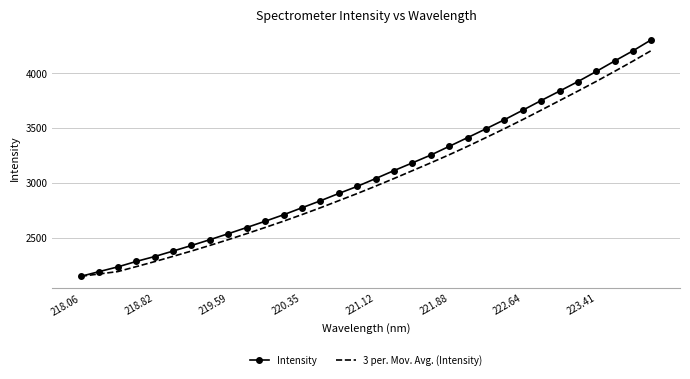

Which series has the largest total across all categories?

Intensity